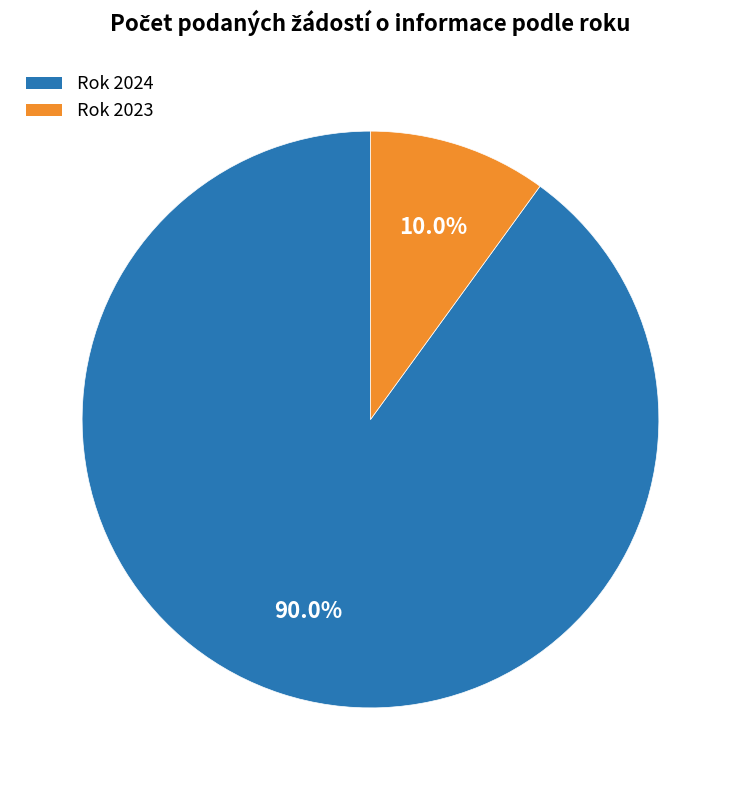

How many segments does this pie chart have?

2